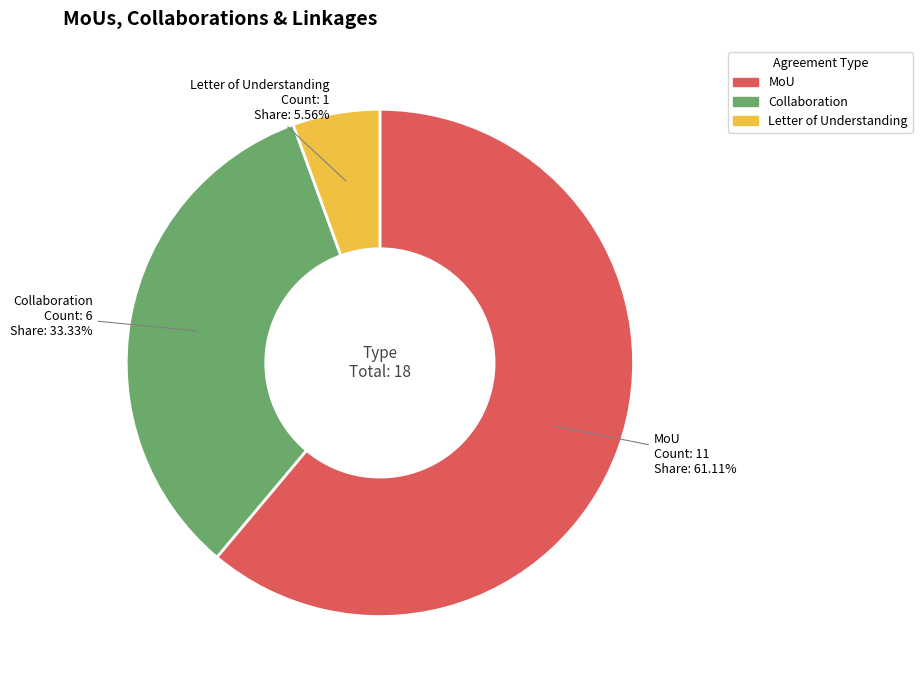

True or false: Letter of Understanding accounts for 6% of the total.

True